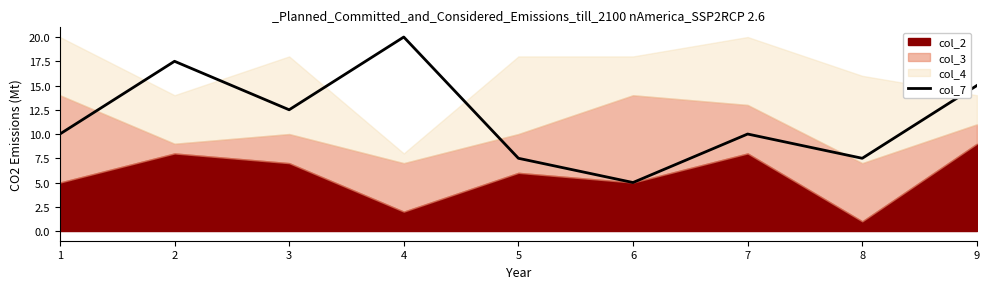

At which label does the data first exceed 10?

2